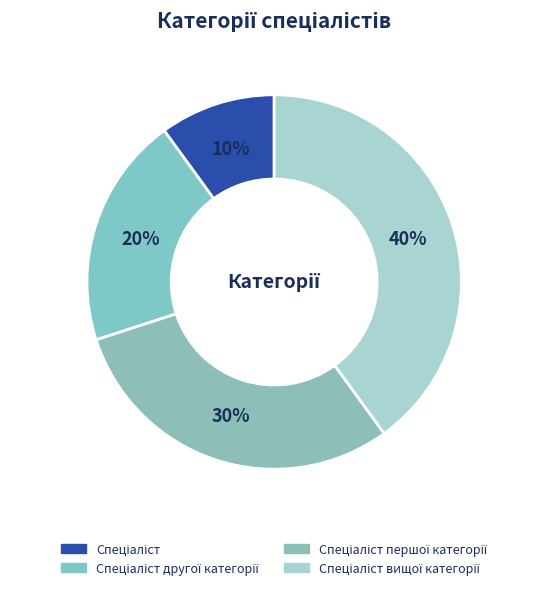

Count the number of slices in the pie.

4